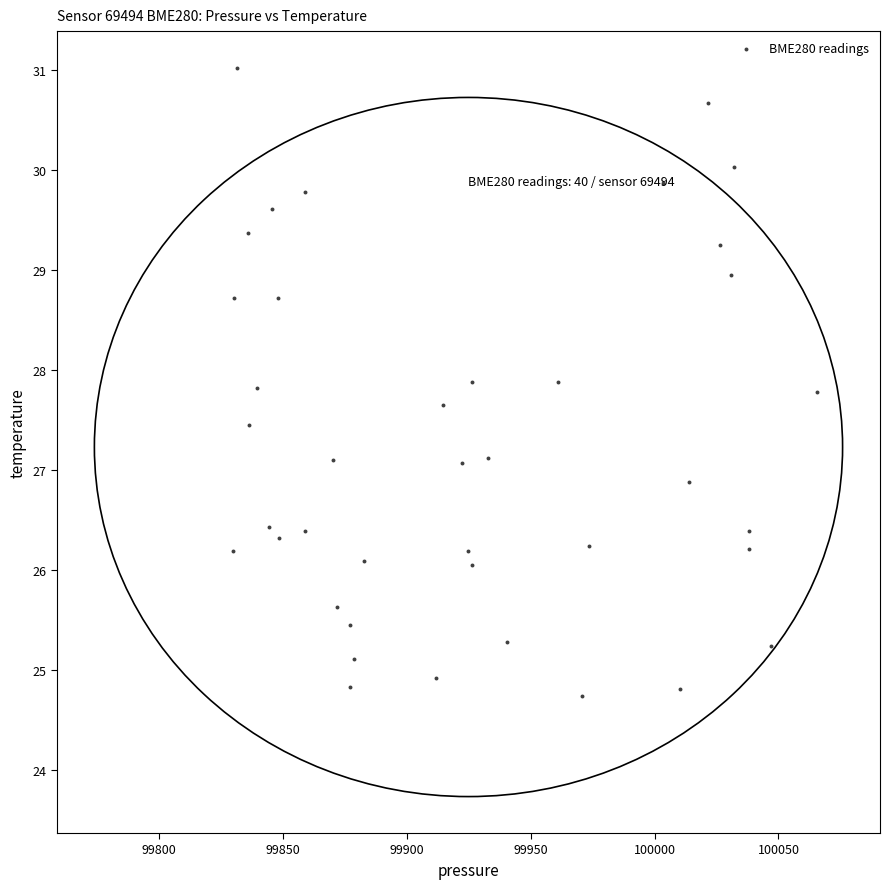

What is the range of Y values (max minus min)?

6.3